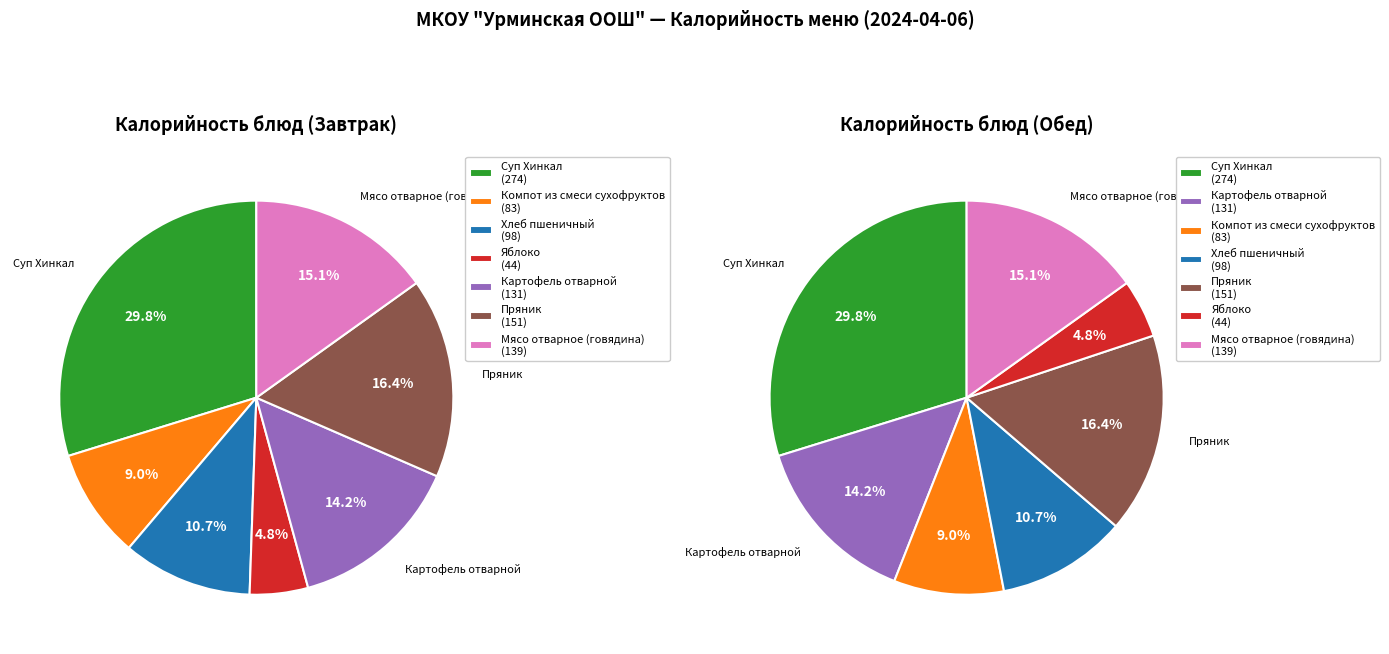

To the nearest percent, what portion does 2 represent?

9%